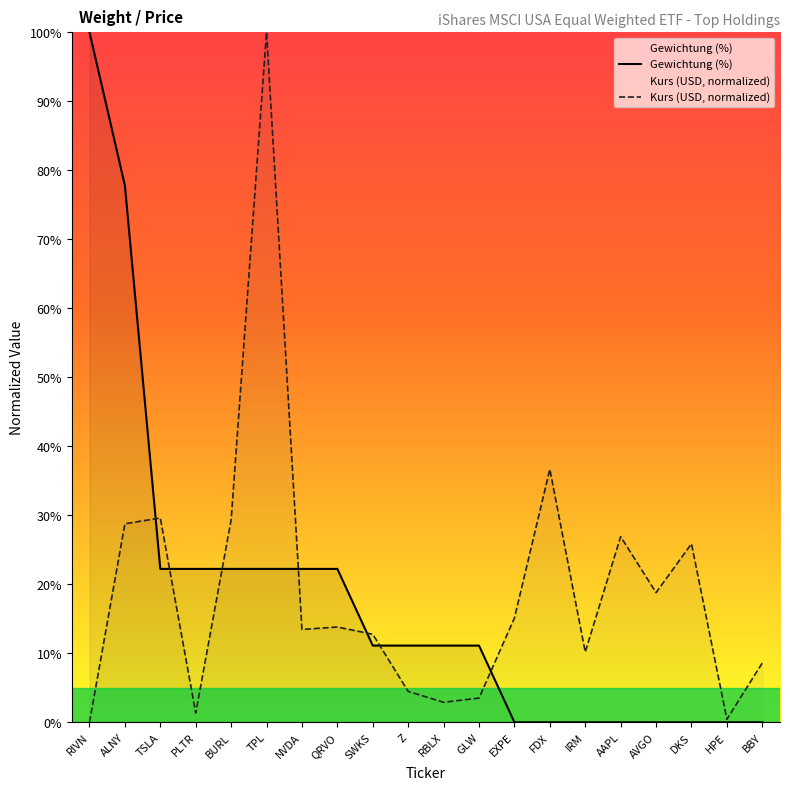

Rank the series at BURL from highest to lowest value.

Kurs (USD, normalized), Gewichtung (%)